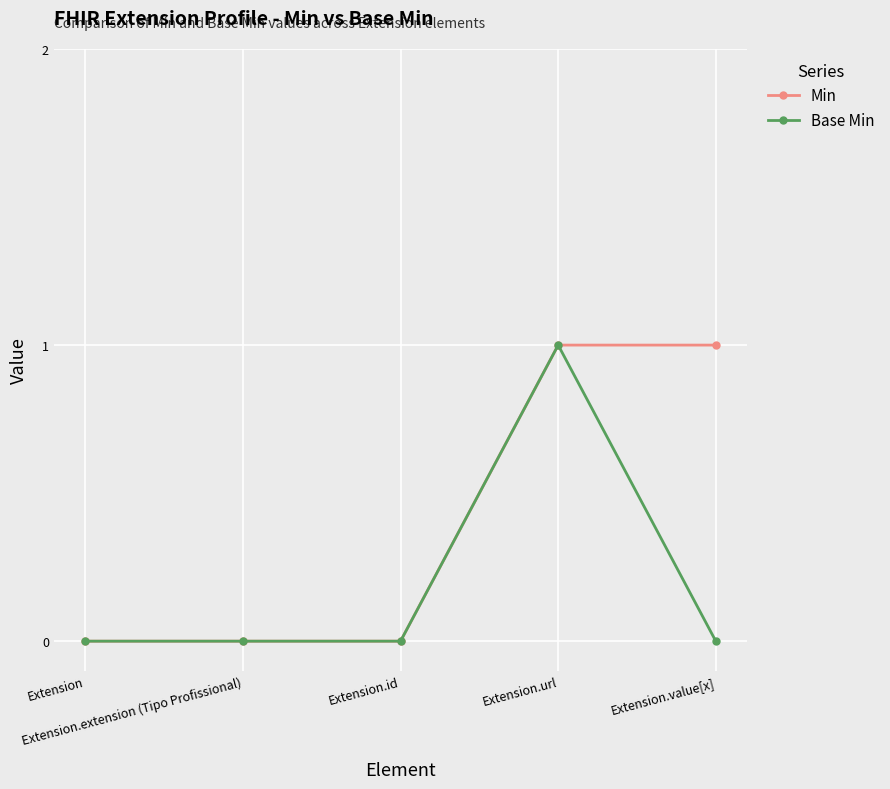

Which series has the largest total across all categories?

Min